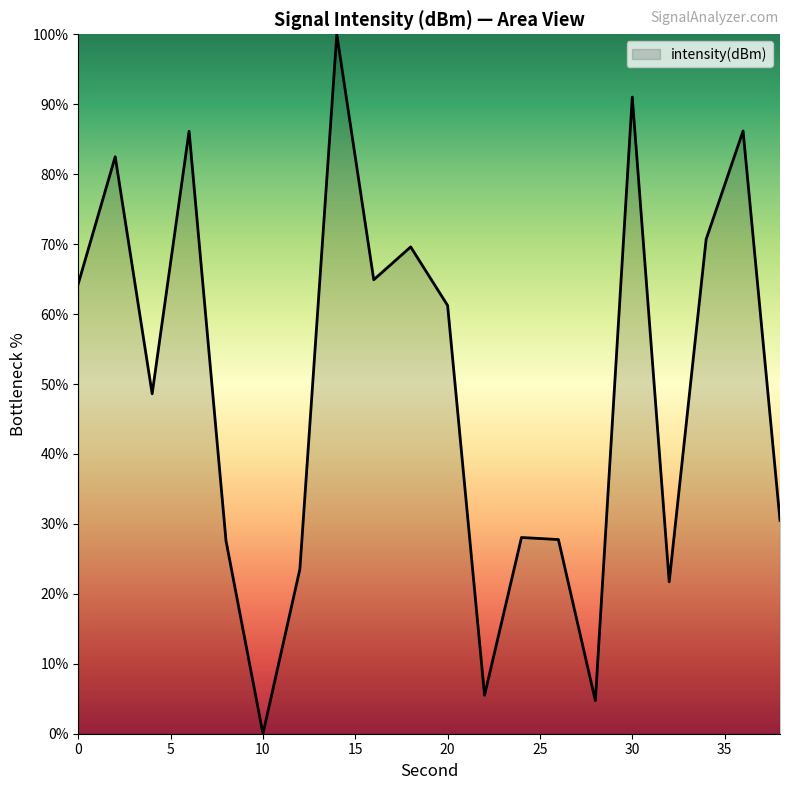

How many lines are shown in the chart?

1